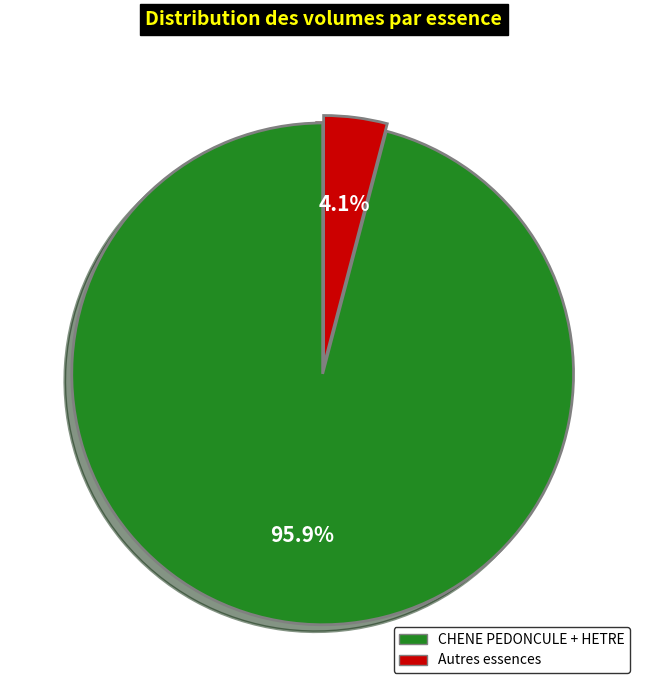

Is there any slice that represents more than half of the pie?

Yes